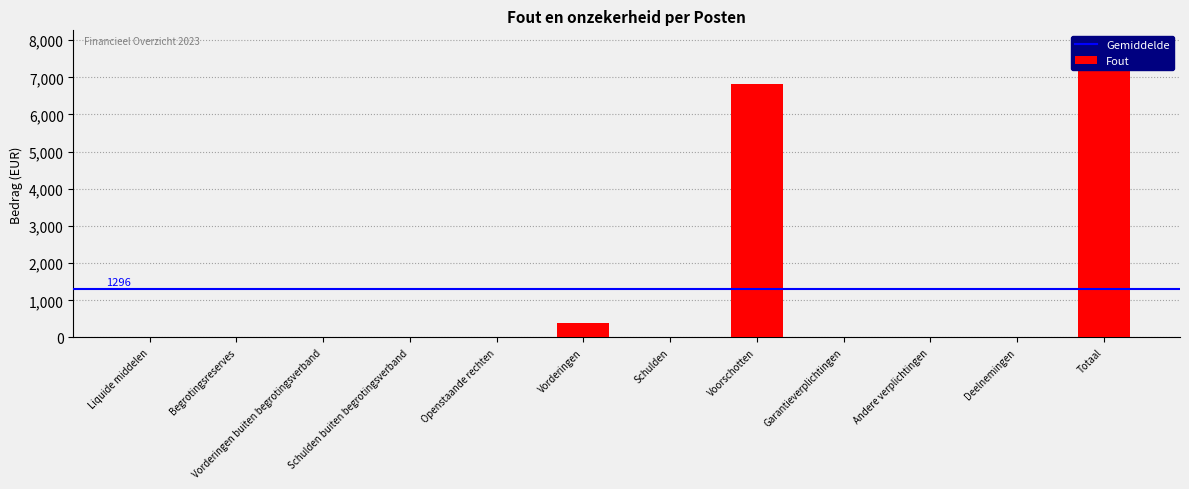

Is it true that the value at Begrotingsreserves is 0?

True